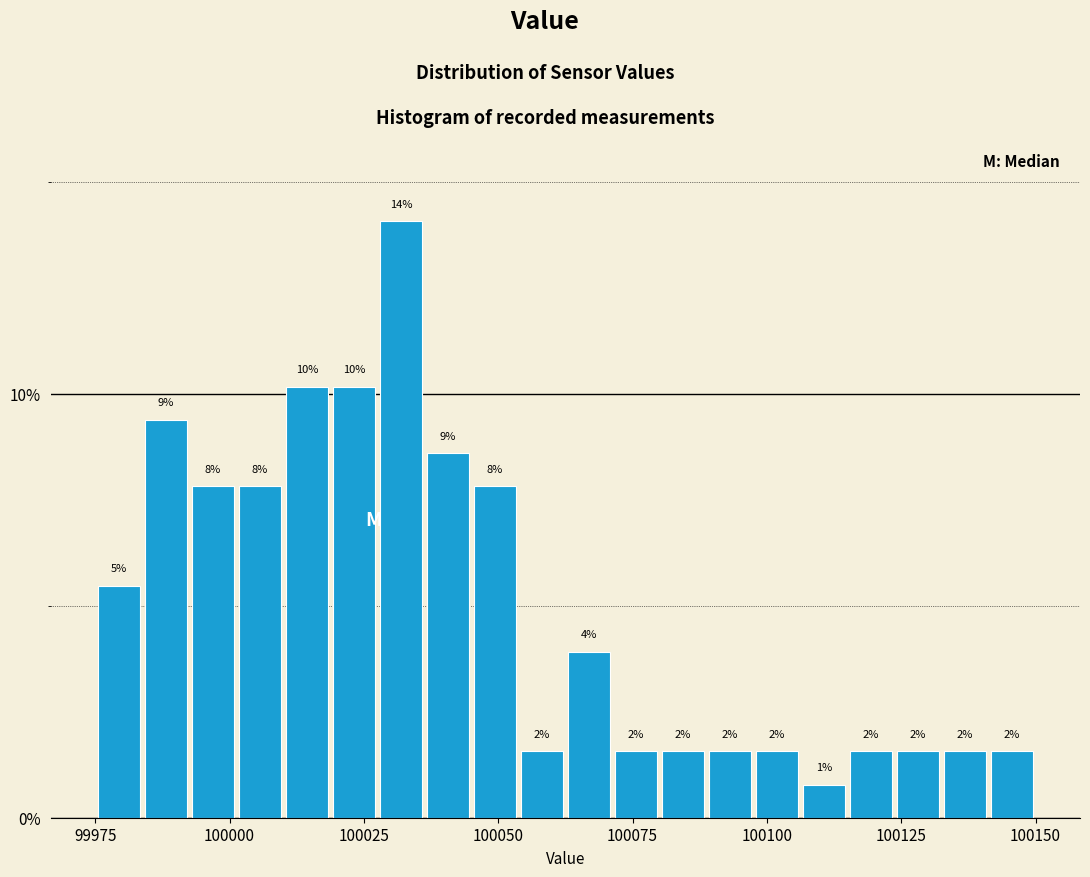

Around what value on the x-axis is the tallest bar? Give the approximate position of its centre, as read against the axis.

100030